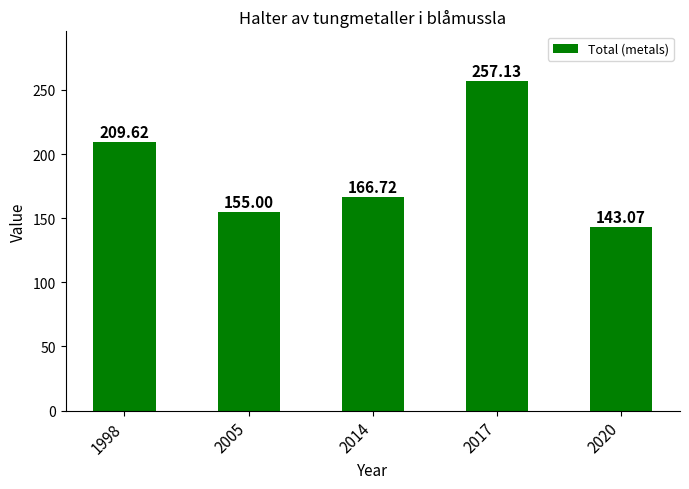

What is the difference between the maximum and minimum values?

114.1